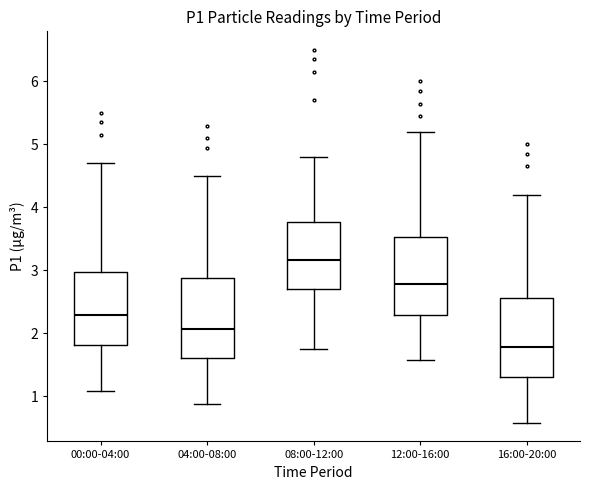

Reading left to right, transcribe this box plot: for each box, give where its median line is, the range the box spans, and where its two whiskers end, as read against the y-axis. The values are not printed on the chart, so give them approximately, as read against the axis.

00:00-04:00: median 2.3, box 1.8 to 3.0, whiskers 1.1 to 4.7
04:00-08:00: median 2.1, box 1.6 to 2.9, whiskers 0.9 to 4.5
08:00-12:00: median 3.2, box 2.7 to 3.8, whiskers 1.8 to 4.8
12:00-16:00: median 2.8, box 2.3 to 3.5, whiskers 1.6 to 5.2
16:00-20:00: median 1.8, box 1.3 to 2.6, whiskers 0.6 to 4.2